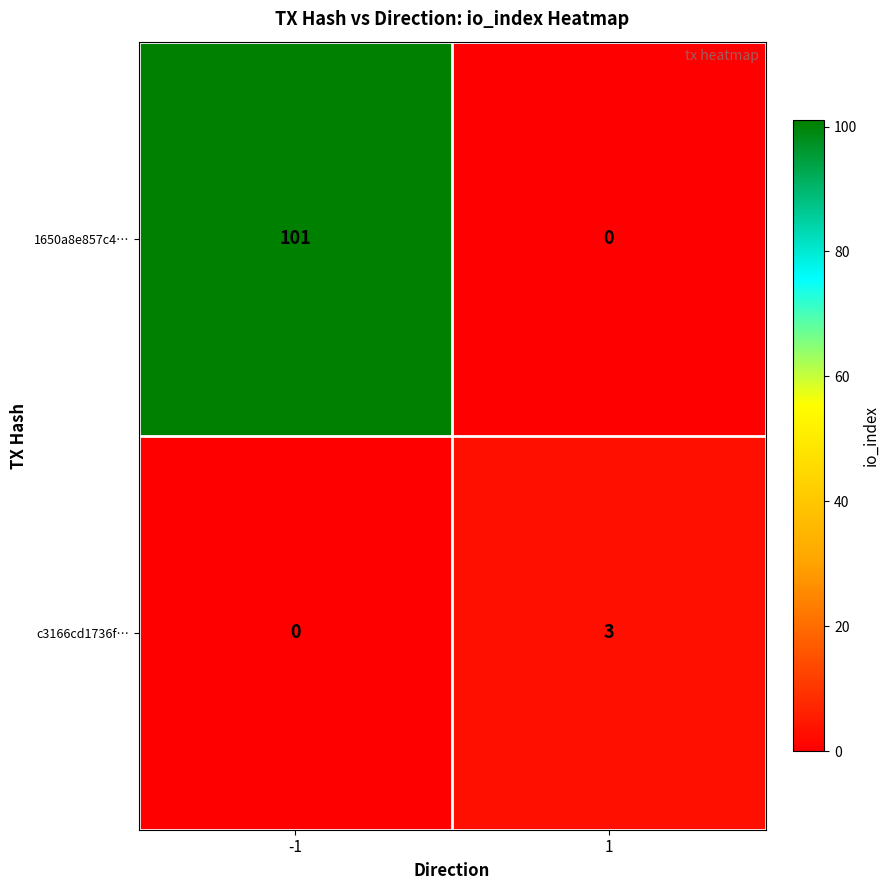

What is the difference between the 1650a8e857c4… values at -1 and 1?

101